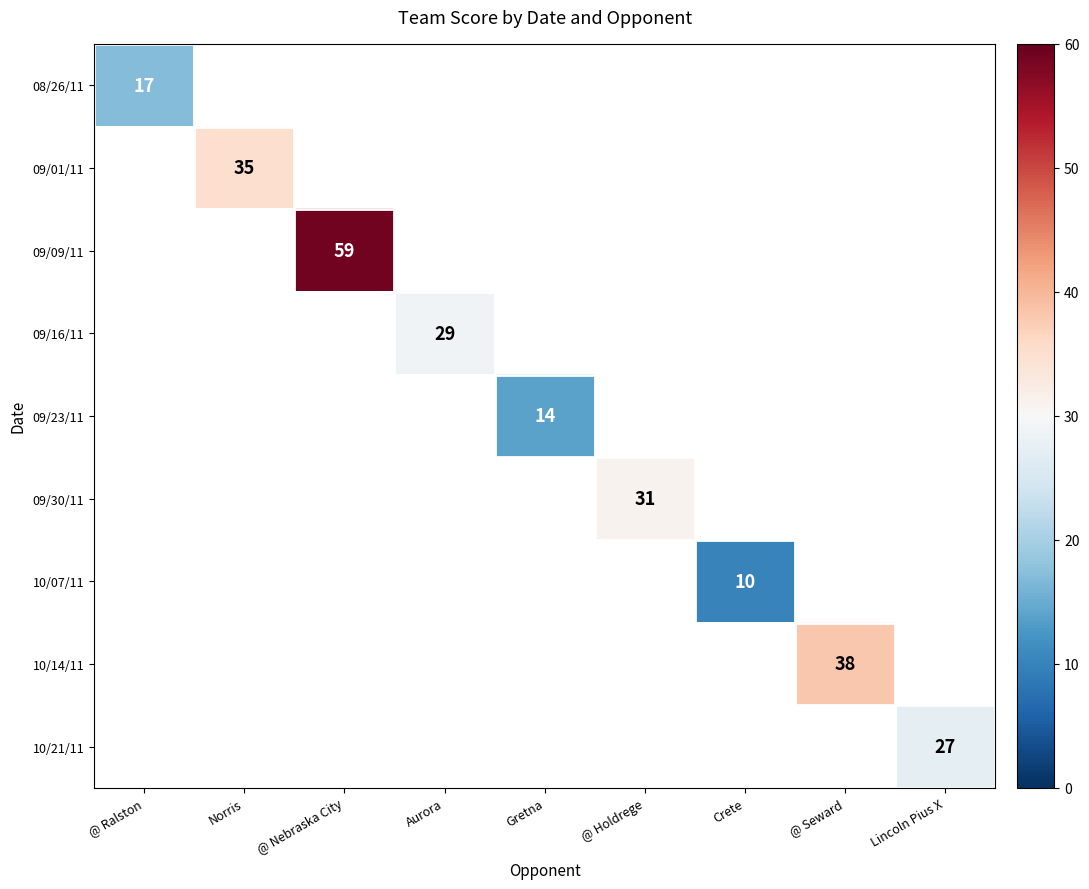

At how many categories does at least one series exceed 44?

1